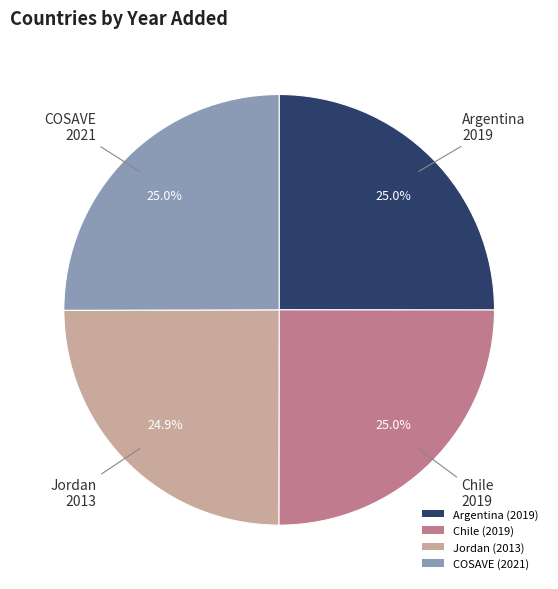

True or false: Argentina accounts for 25% of the total.

True